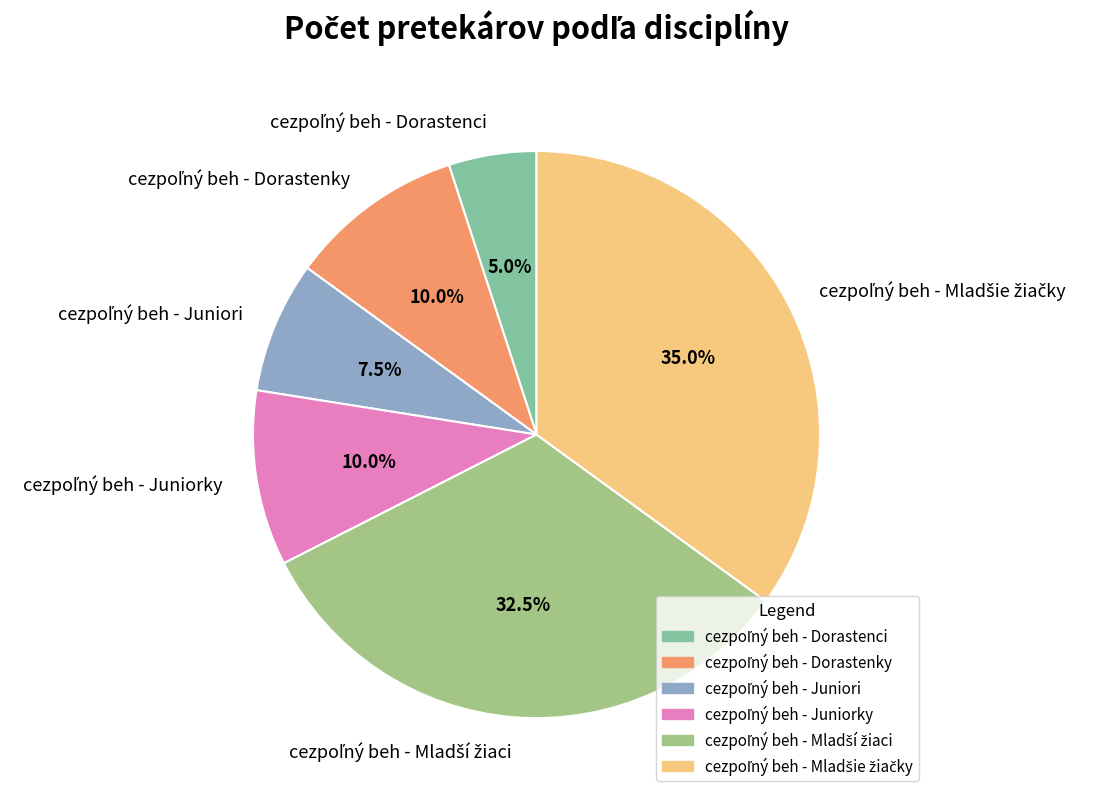

Does any single category account for the majority?

No